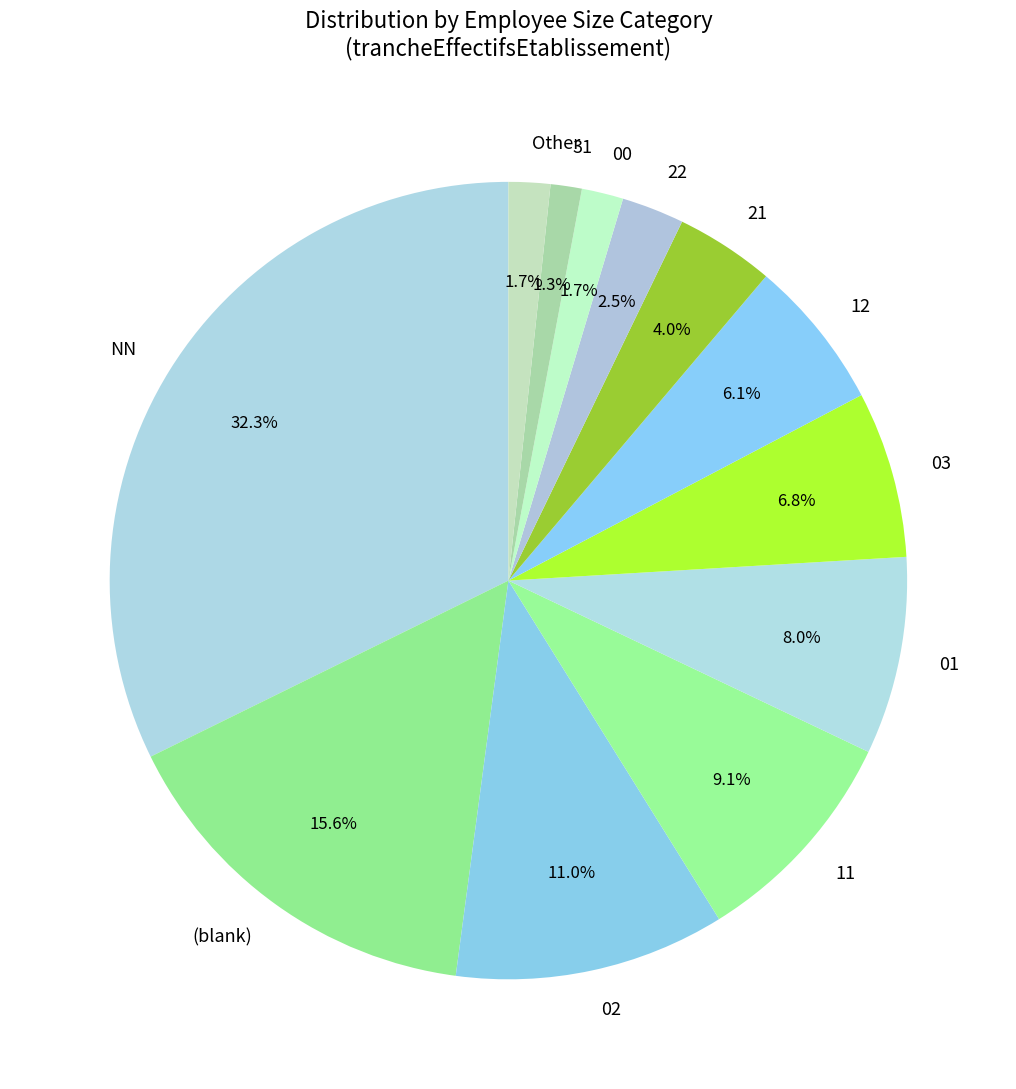

To the nearest percent, what is the combined percentage of 00 and 02?

13%